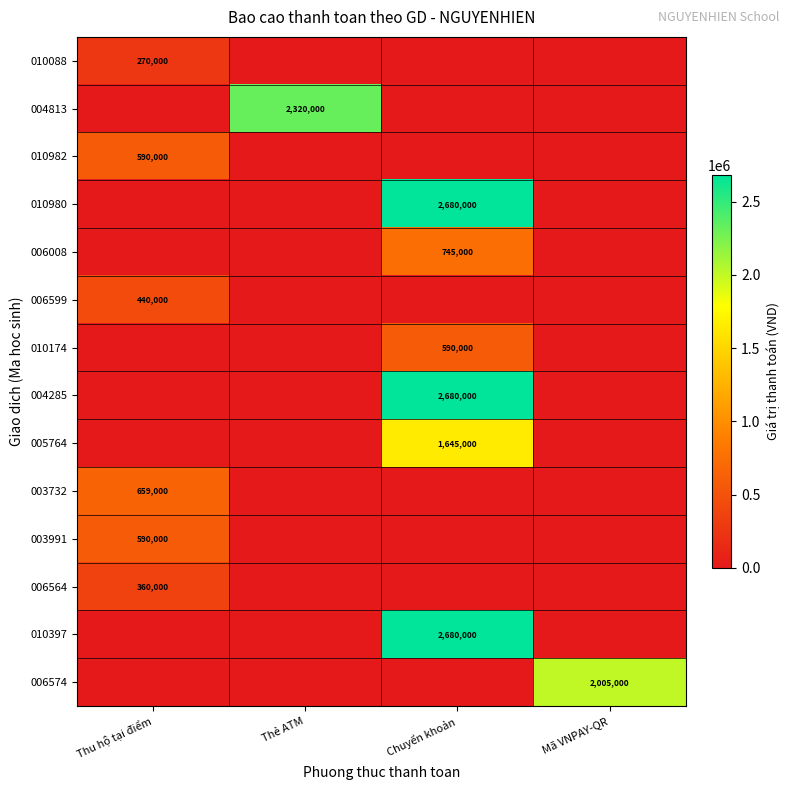

The value of 006574 at Mã VNPAY-QR is 2946753. True or false?

False